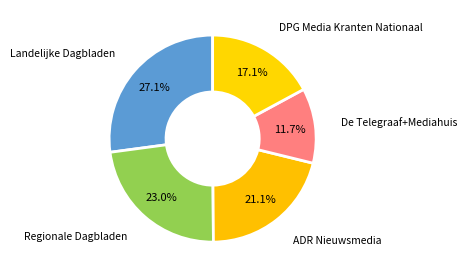

How many segments does this pie chart have?

5